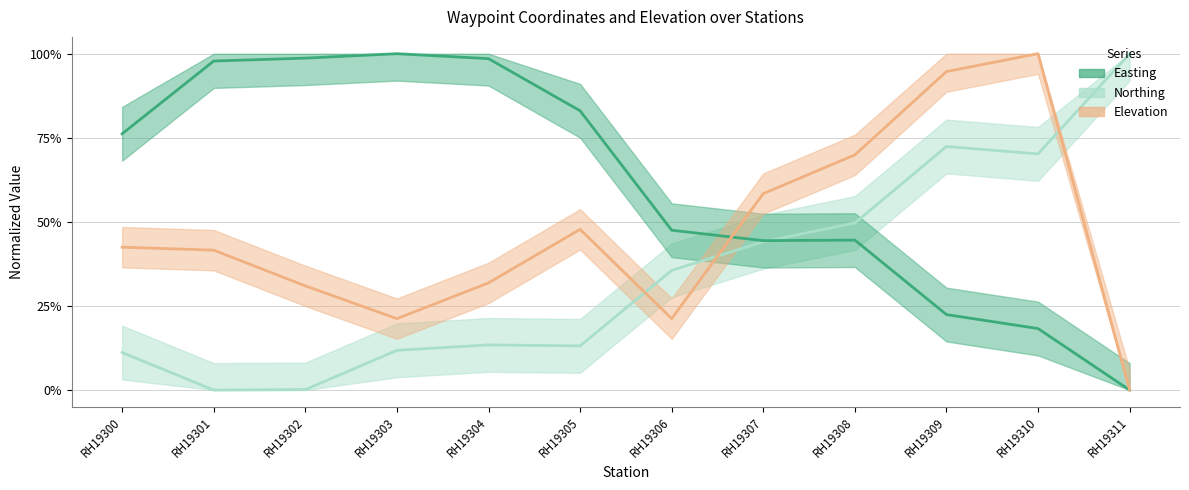

At how many categories does at least one series exceed 0?

12